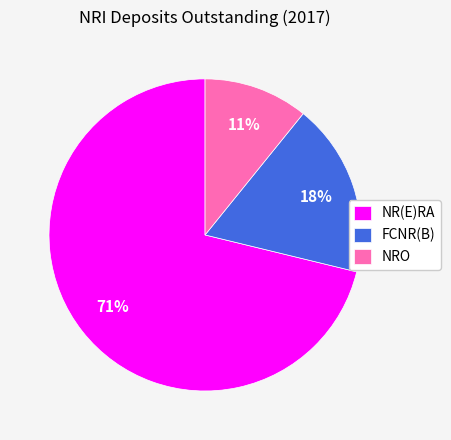

Is it true that NR(E)RA is 58% of the pie?

False